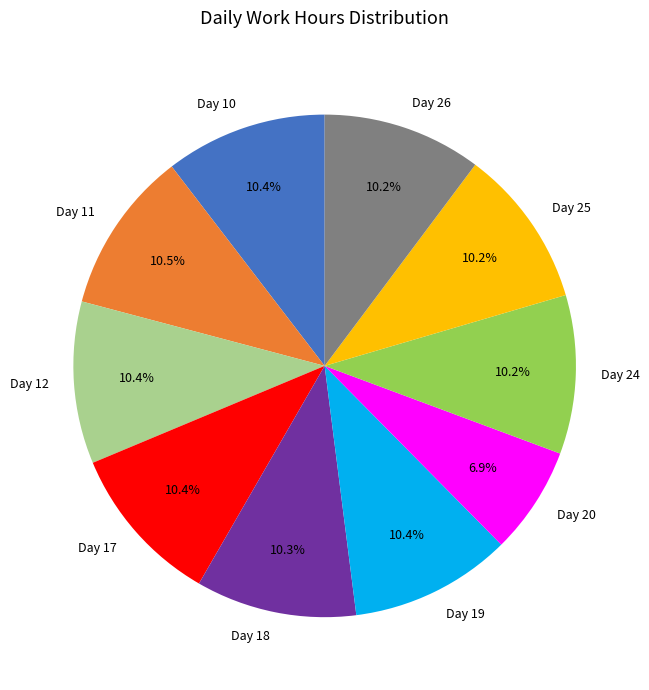

Which slice is the smallest?

Day 20